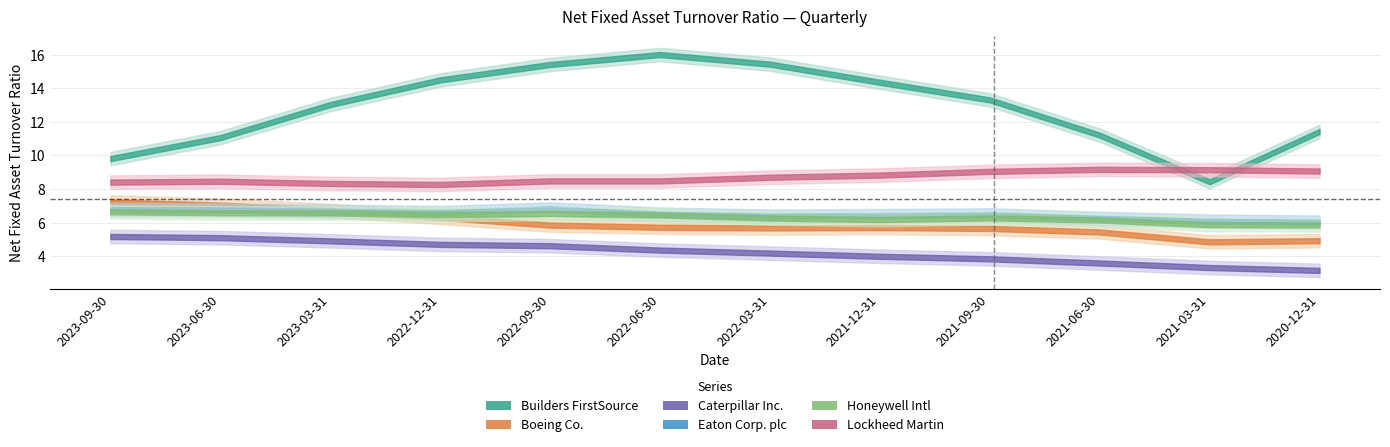

Rank the series by their maximum value, from lowest to highest.

Caterpillar Inc., Honeywell Intl, Eaton Corp. plc, Boeing Co., Lockheed Martin, Builders FirstSource